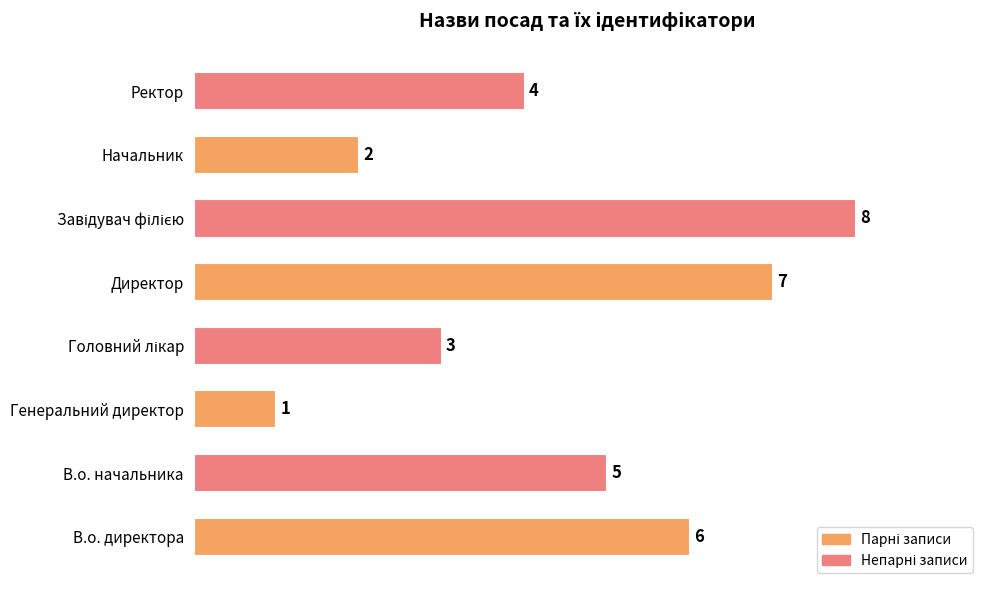

What is the difference between the maximum and second lowest values?

6